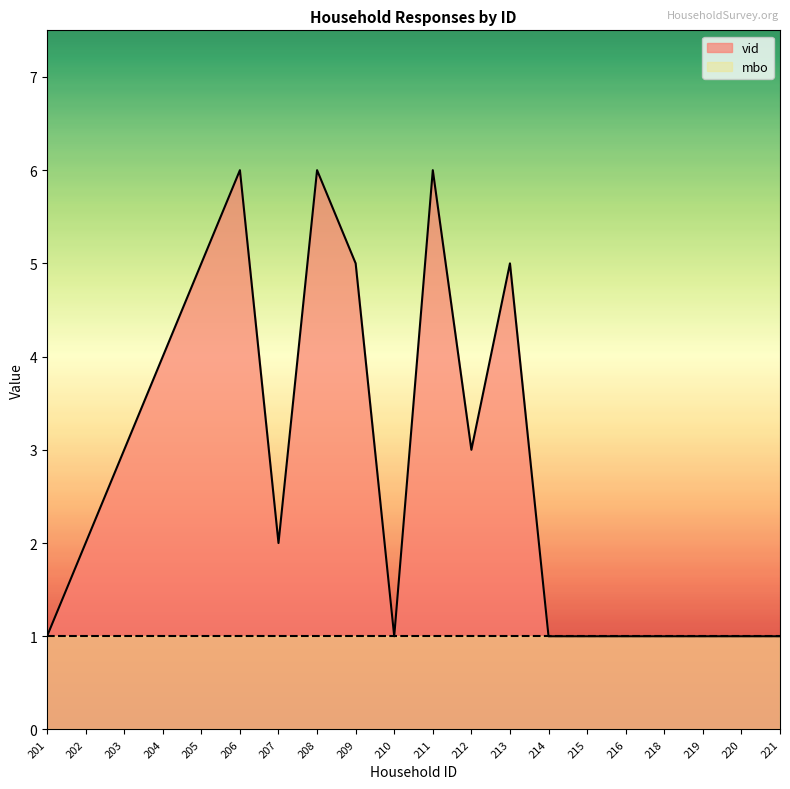

List the labels in order of value, smallest first.

201, 210, 214, 215, 216, 218, 219, 220, 221, 202, 207, 203, 212, 204, 205, 209, 213, 206, 208, 211